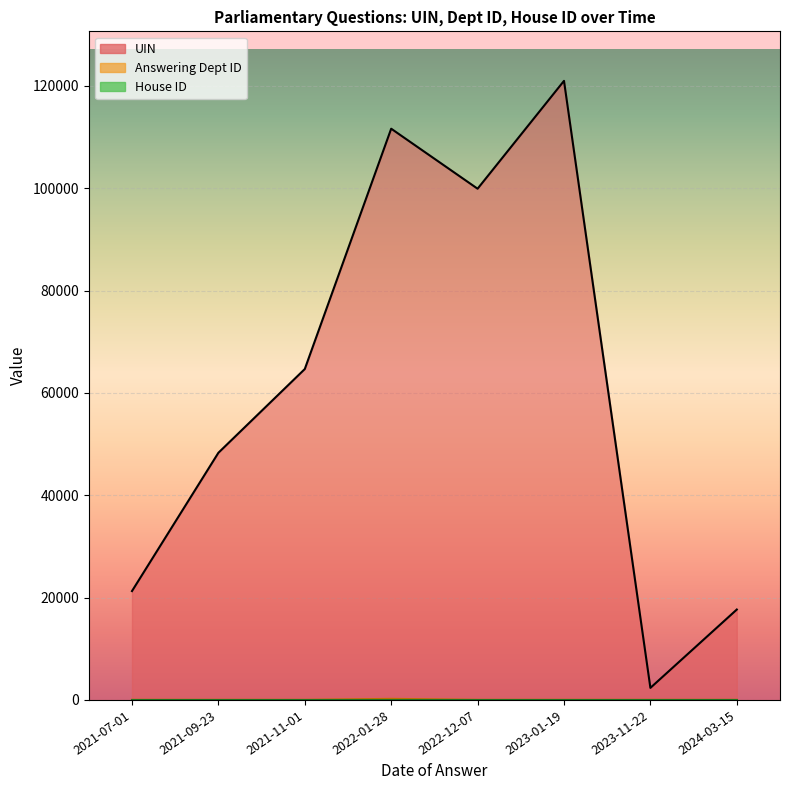

Where is the first local maximum for Answering Dept ID?

2022-01-28